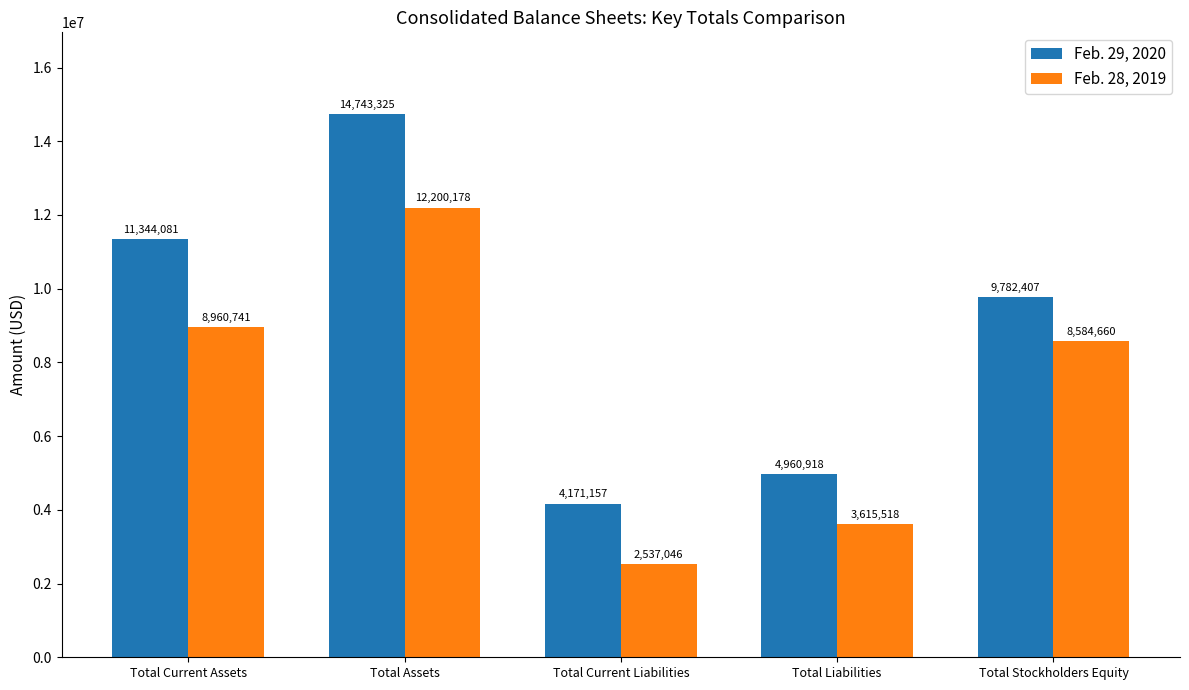

Count the number of categories in the chart.

5